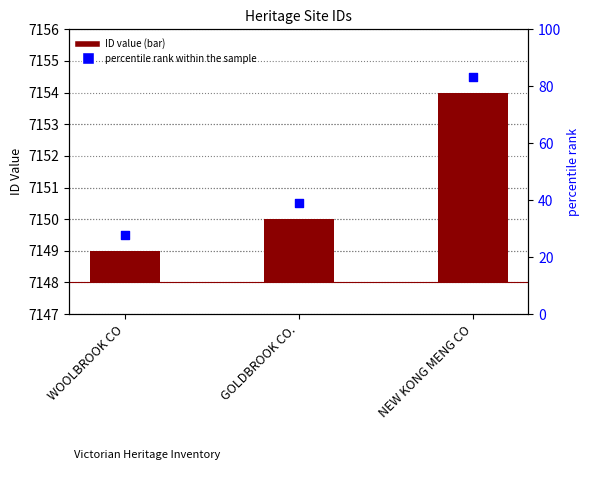

Which series has the largest Y range (max minus min)?

ID